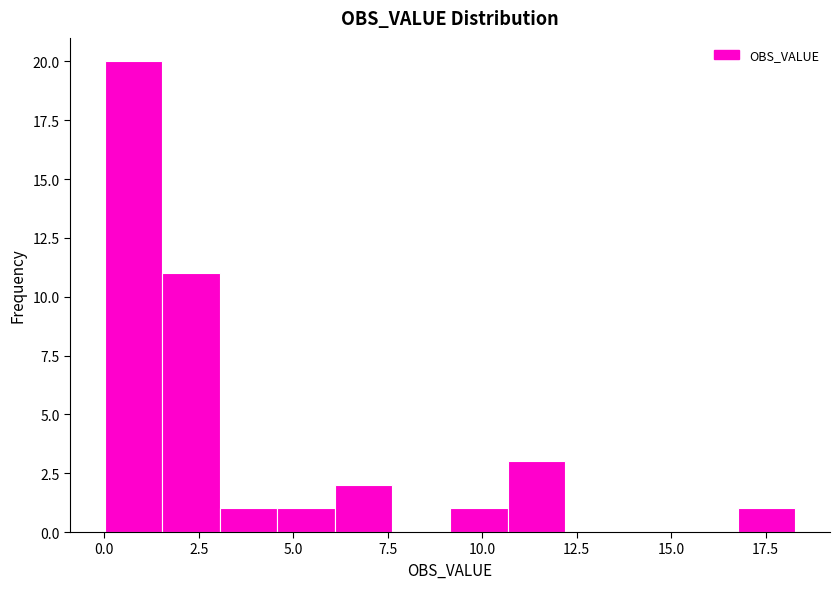

Read against the x-axis, roughly where is the centre of the tallest bar?

1.0